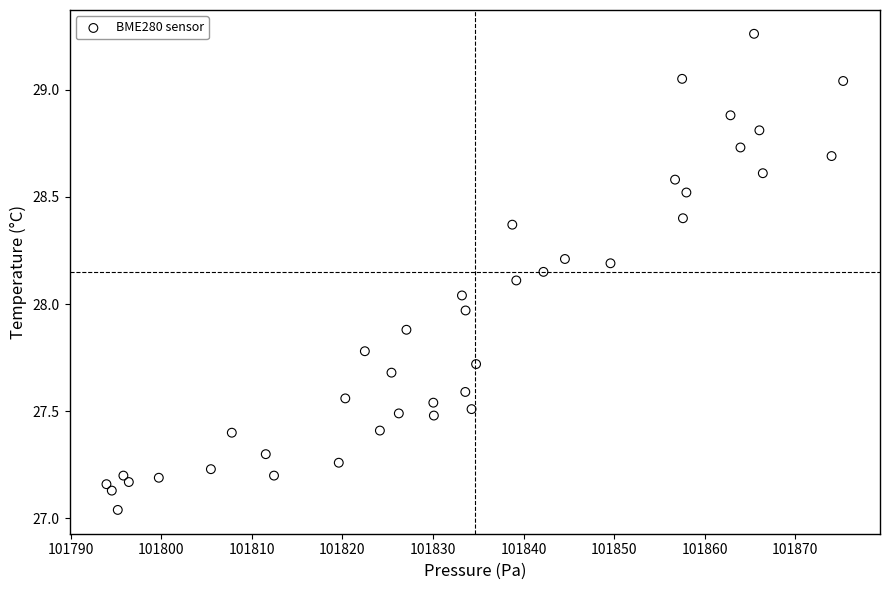

What is the range of X values (max minus min)?

81.3